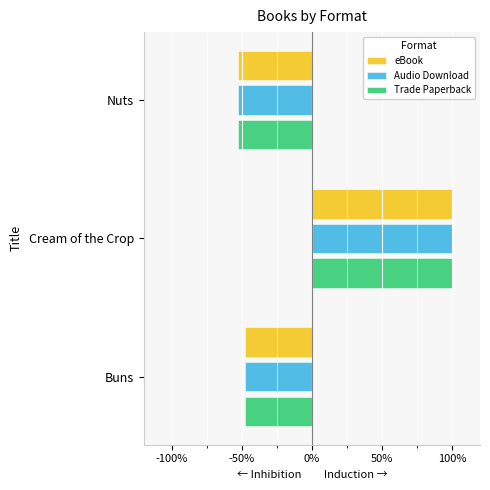

List the labels in order of eBook value, smallest first.

Nuts, Buns, Cream of the Crop